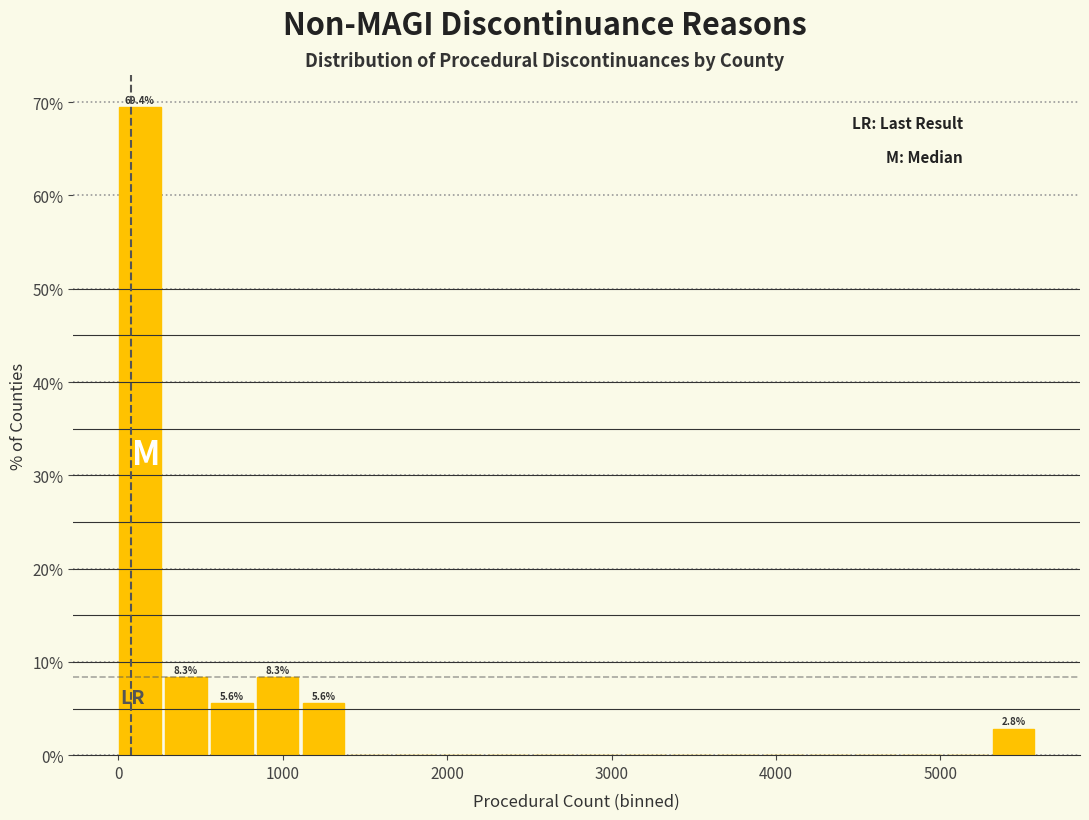

Around what value on the x-axis is the tallest bar? Give the approximate position of its centre, as read against the axis.

100